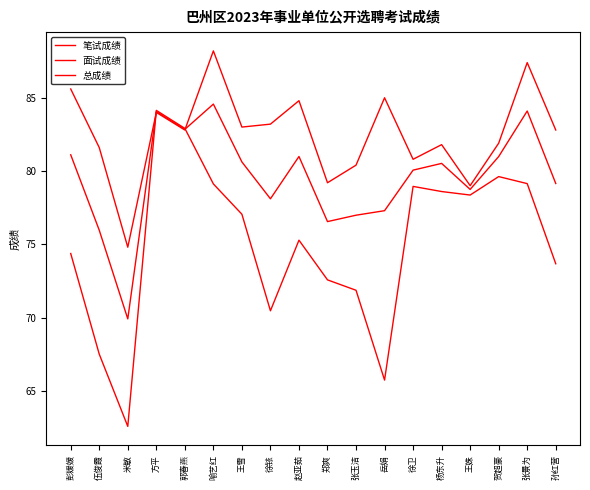

Between 伍俊霞 and 王雪, which is larger?

王雪